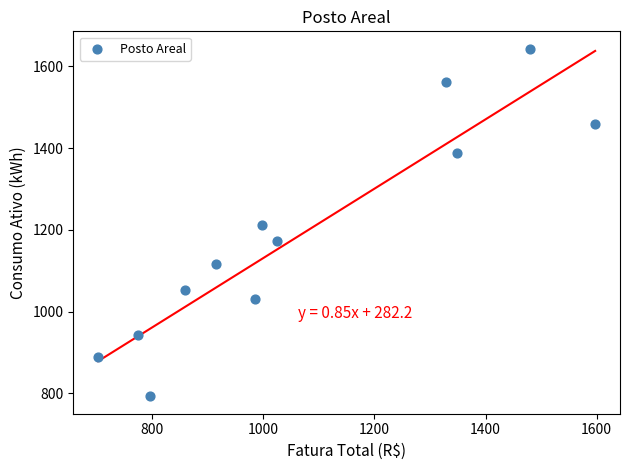

What is the average Y value?

1188